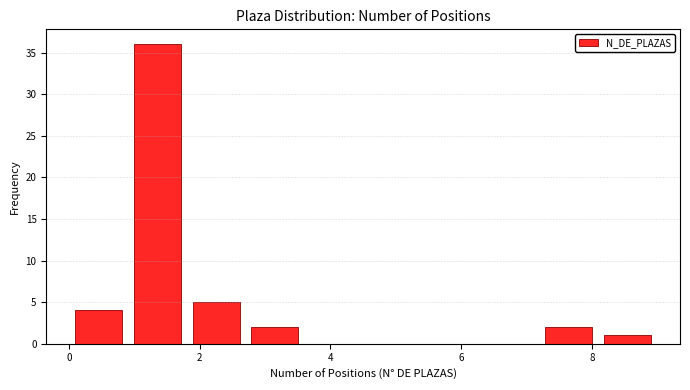

How tall is the bar that spans 7.2 to 8.1 on the x-axis? Neither the bar edges nor the heights are printed on the chart, so give them approximately, as read against the axes.

2